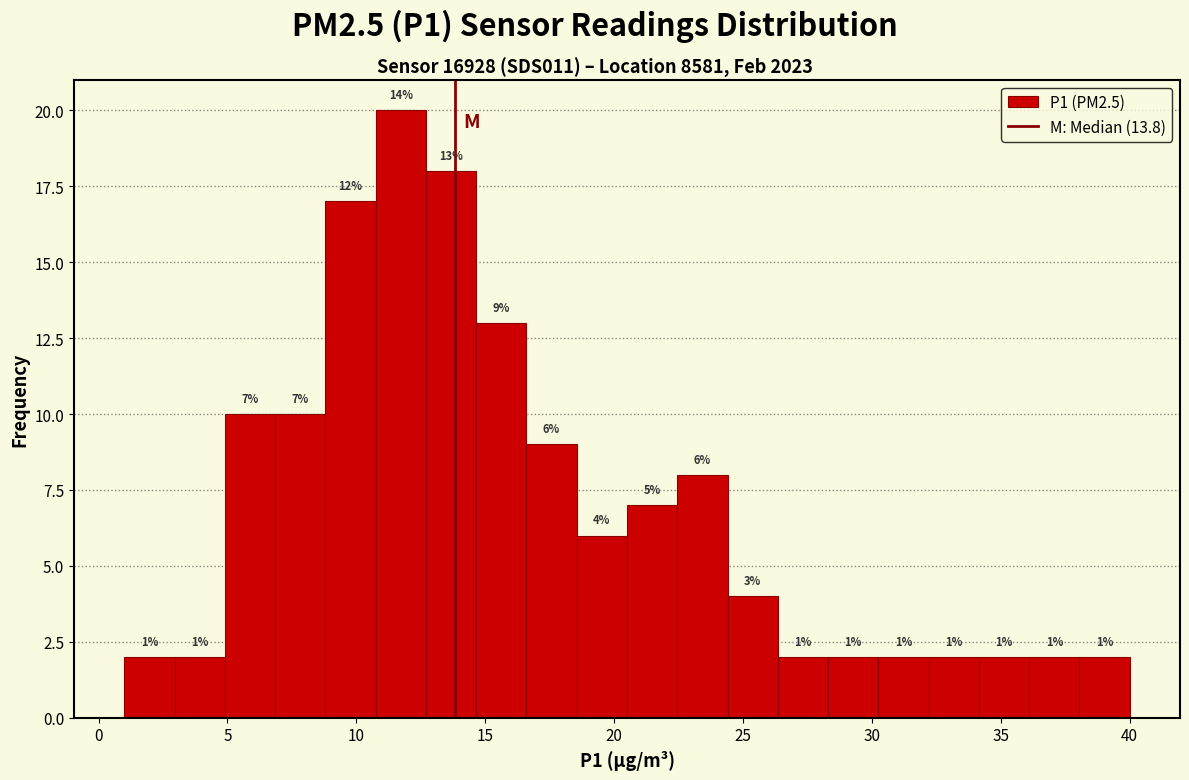

Read against the x-axis, roughly where is the centre of the tallest bar?

11.5